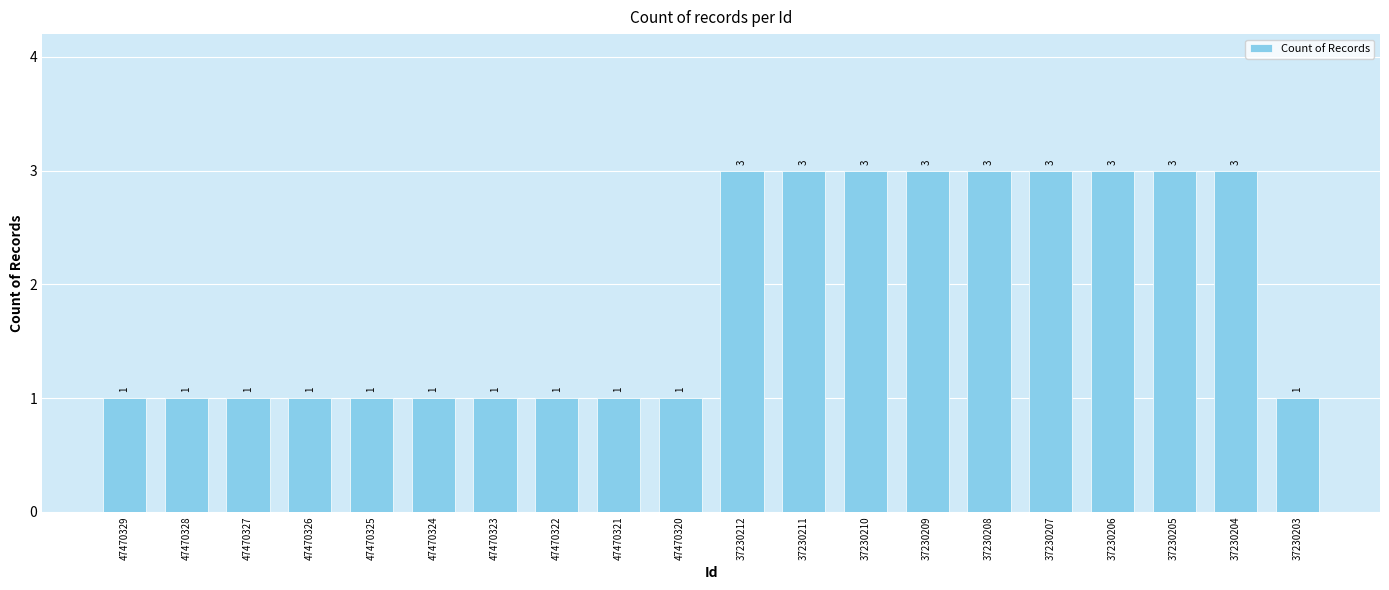

Count the values in the range 1 to 3.

20